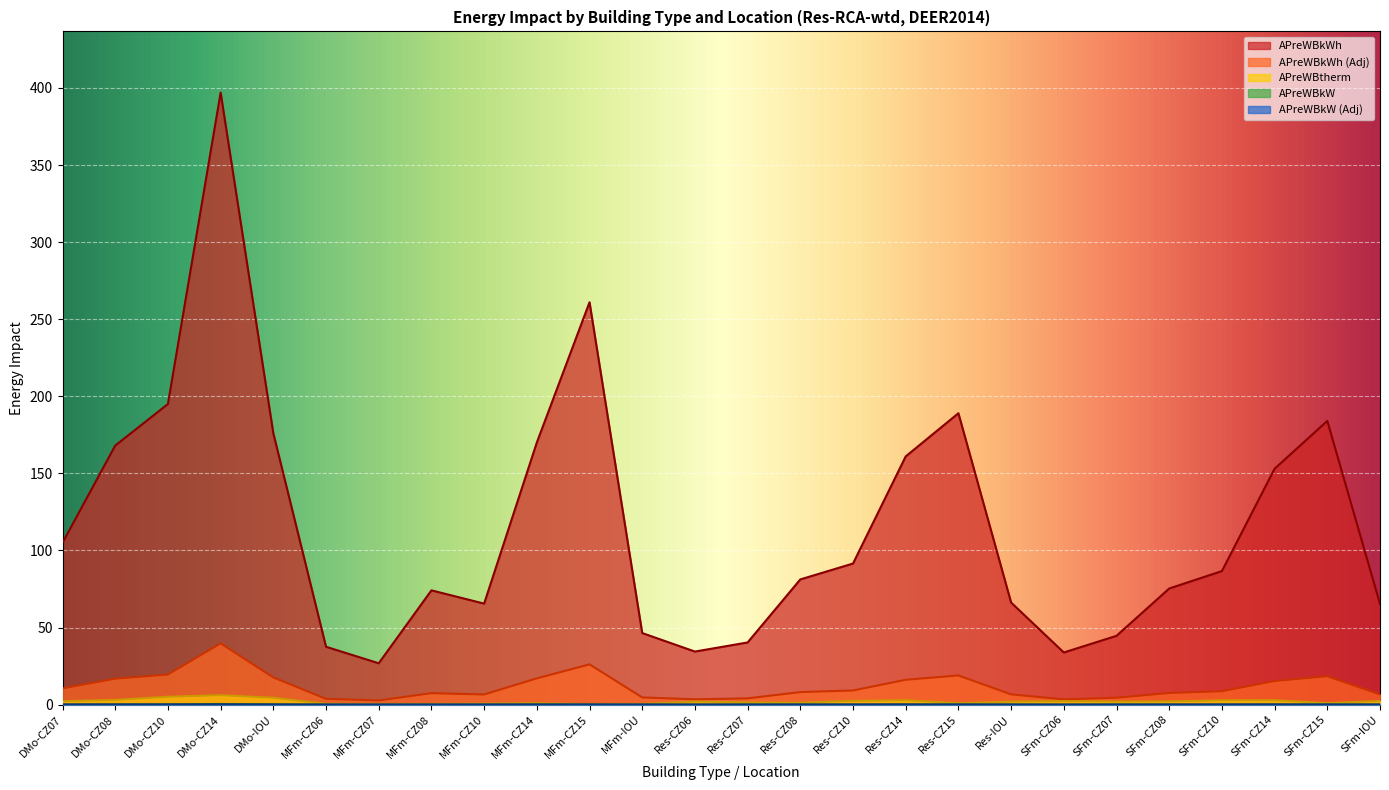

Which series has the largest total across all categories?

APreWBkWh